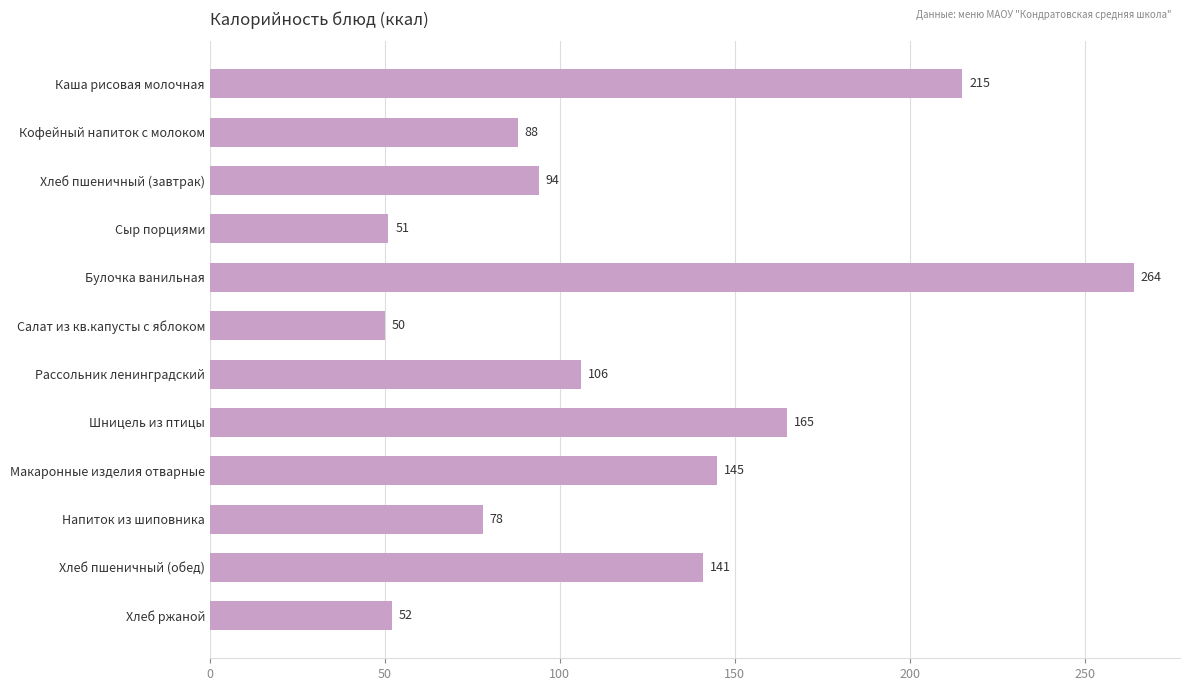

Between Хлеб пшеничный (обед) and Хлеб ржаной, which is larger?

Хлеб пшеничный (обед)